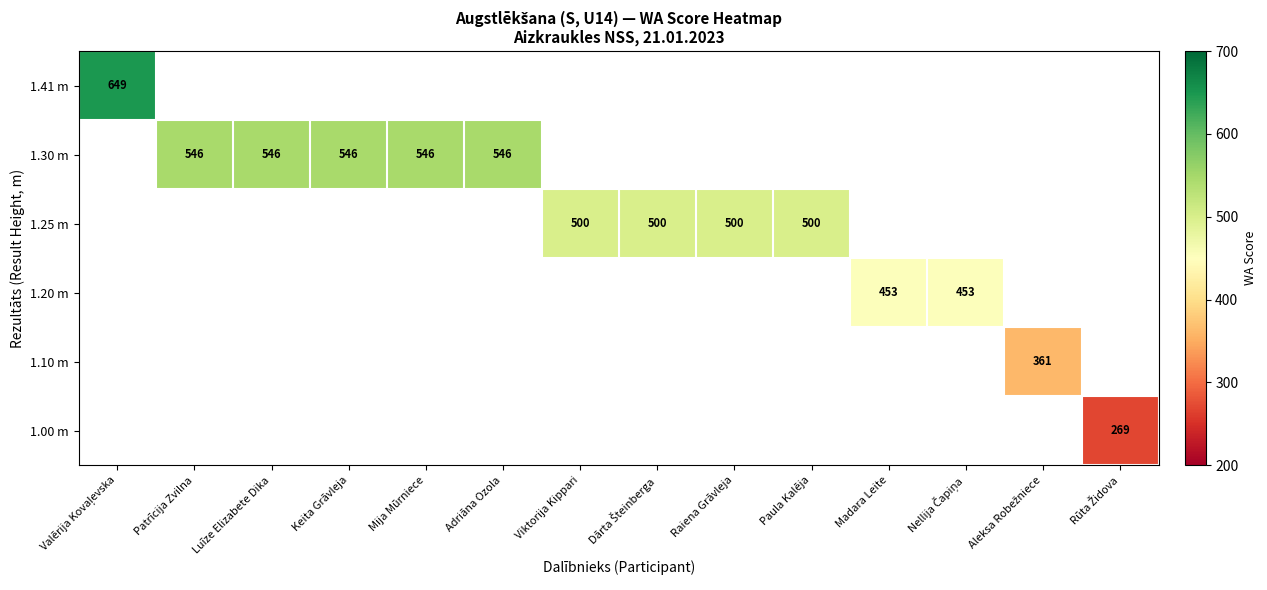

At how many categories does at least one series exceed 510?

6